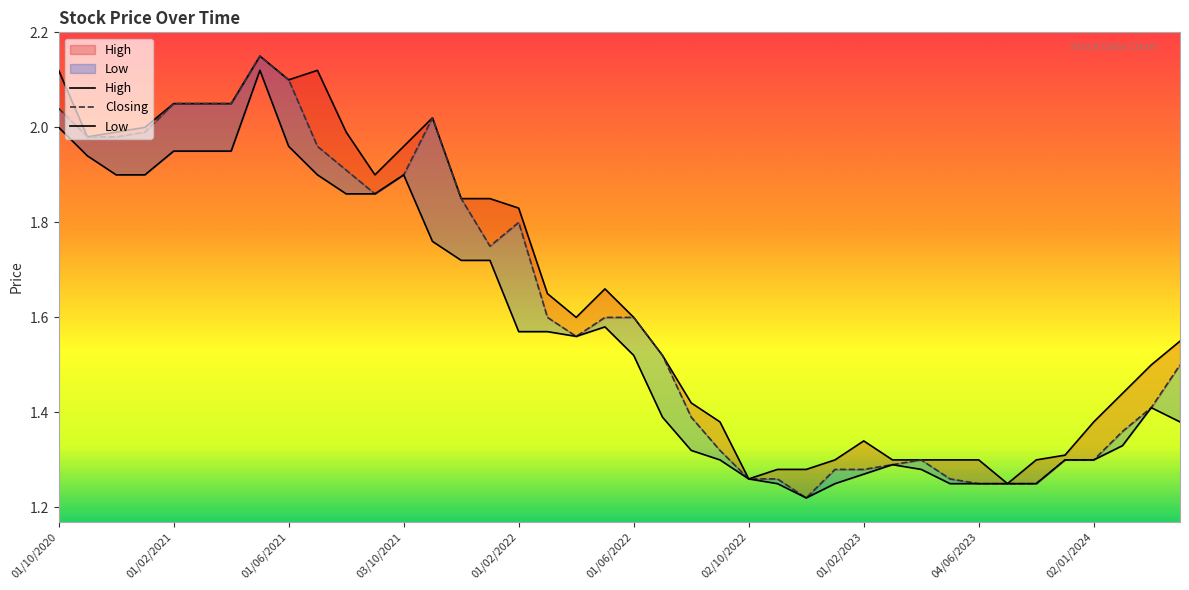

The value of High at 02/10/2022 is 2.0. True or false?

False